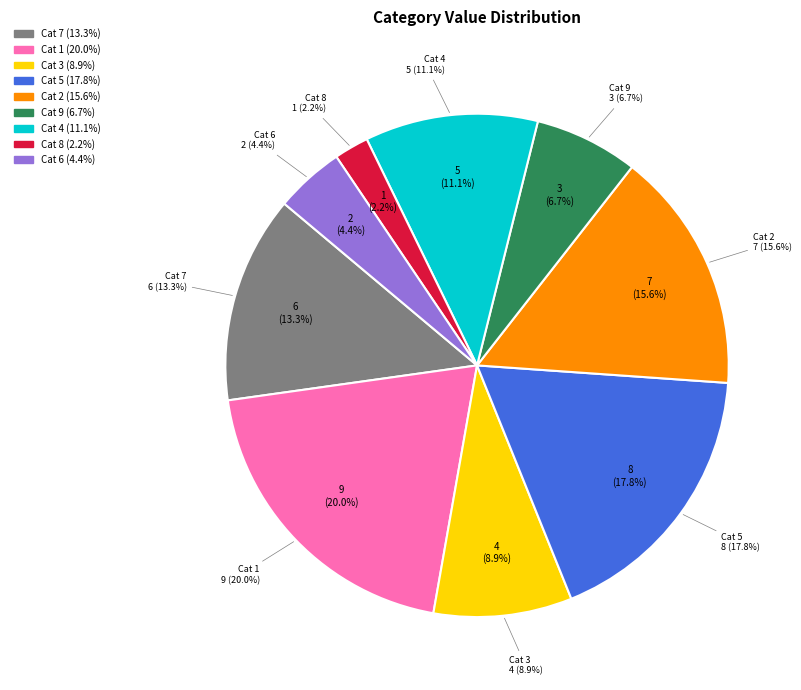

Count the number of slices in the pie.

9